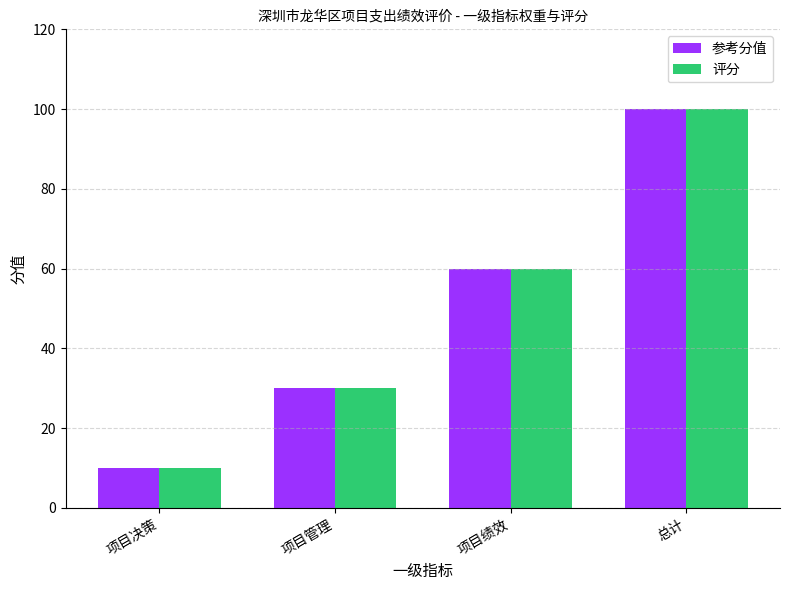

At which label is 参考分值 closest to 55?

项目绩效